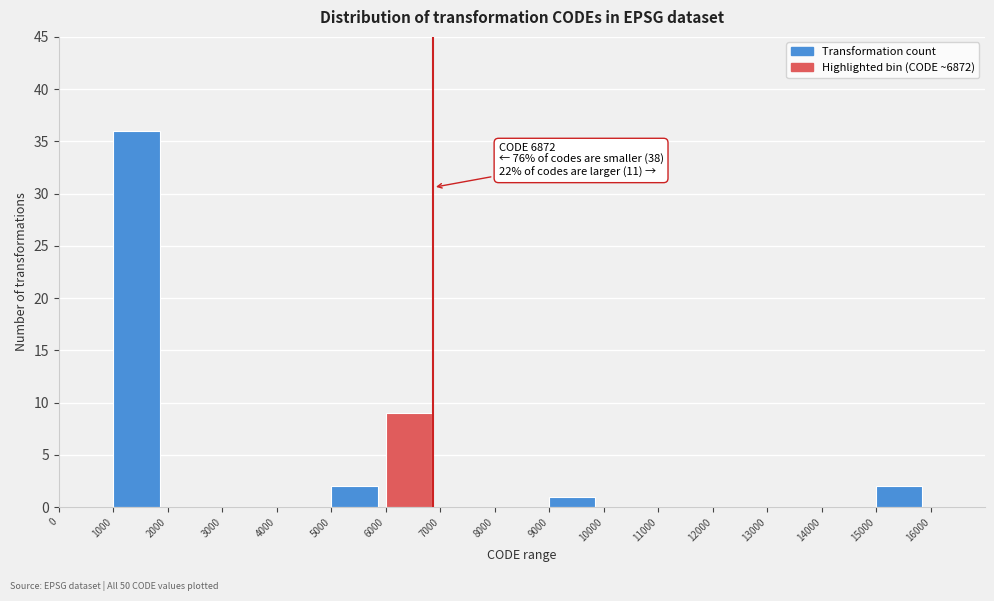

Which range on the x-axis has the tallest bar?

1000 to 2000